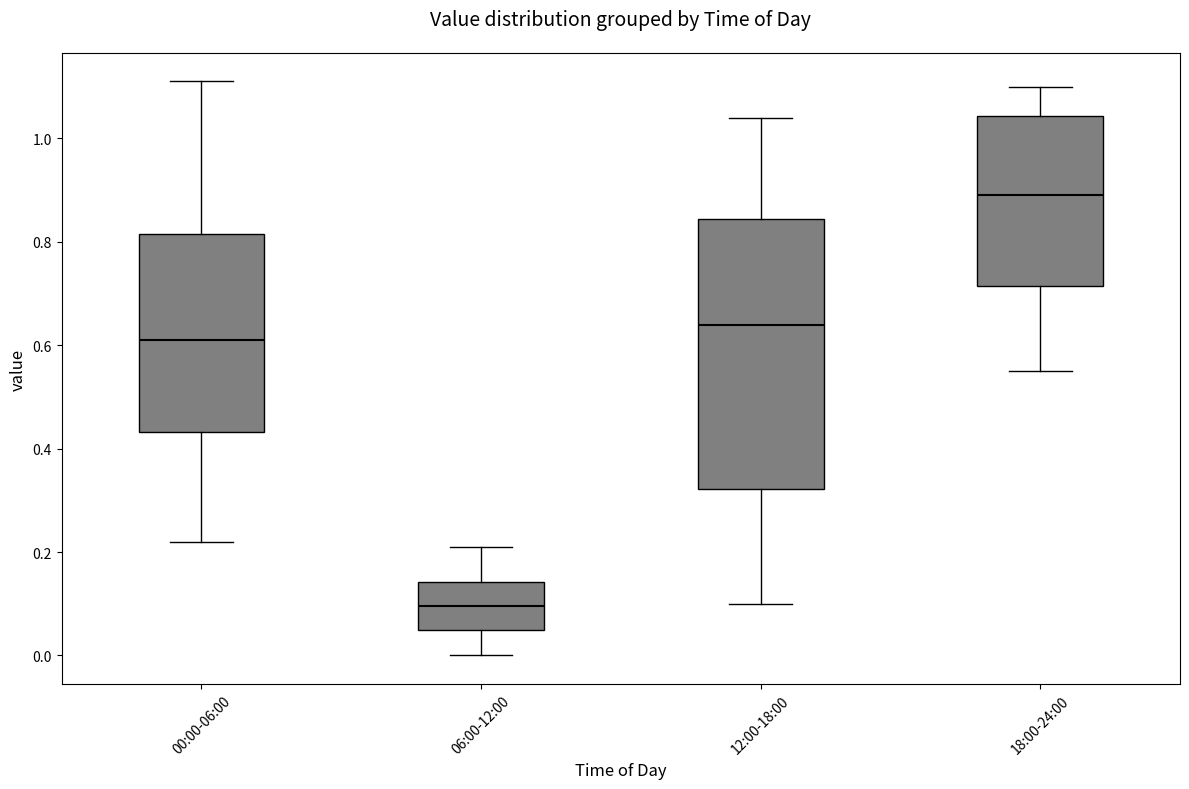

Which box is the tallest, from its lower edge to its upper edge?

12:00-18:00